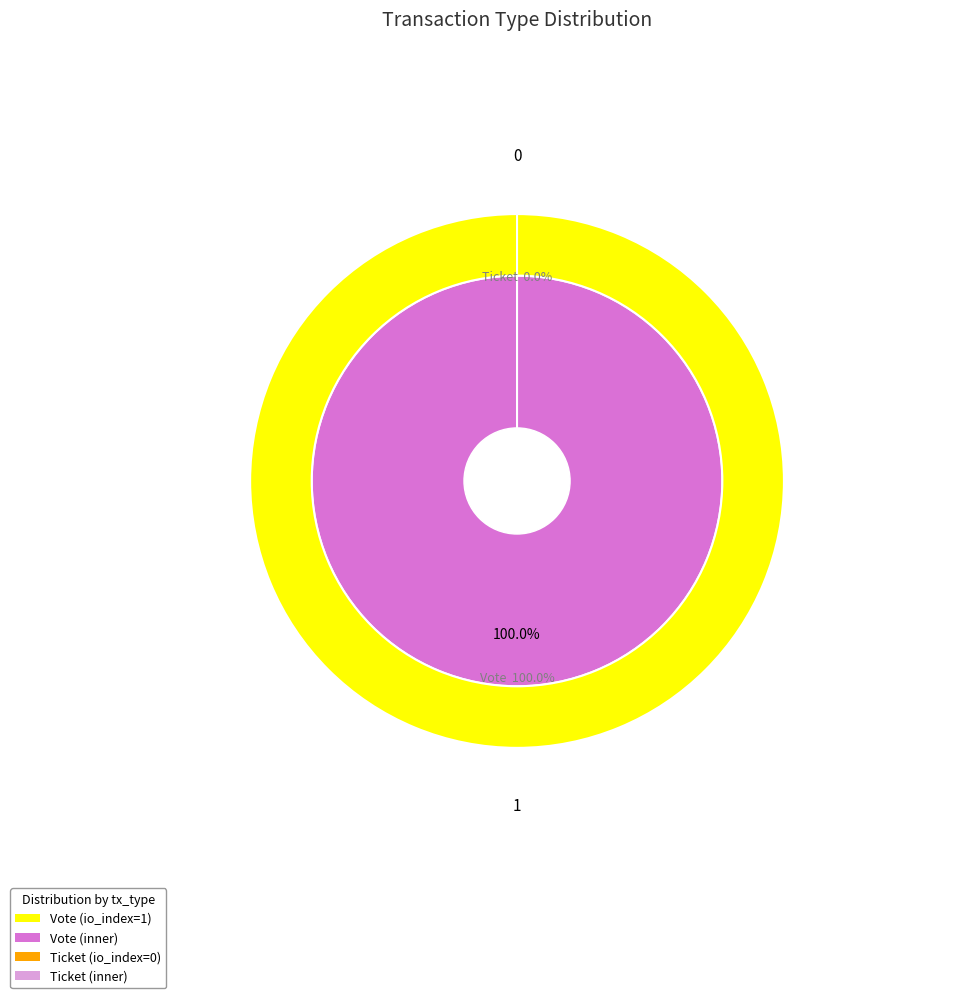

How many segments does this pie chart have?

2